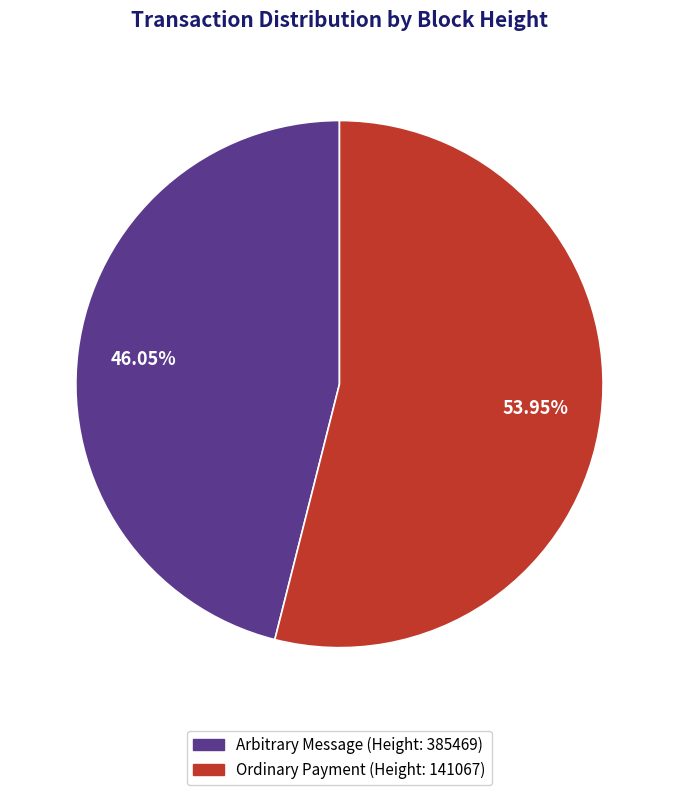

Rank the categories by value from highest to lowest.

Ordinary Payment (Height: 141067), Arbitrary Message (Height: 385469)